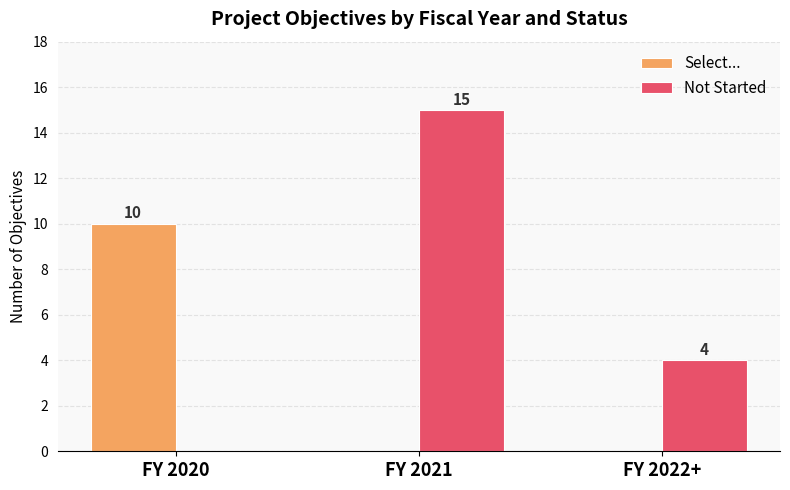

What is the spread (max minus min) of values at FY 2022+?

4